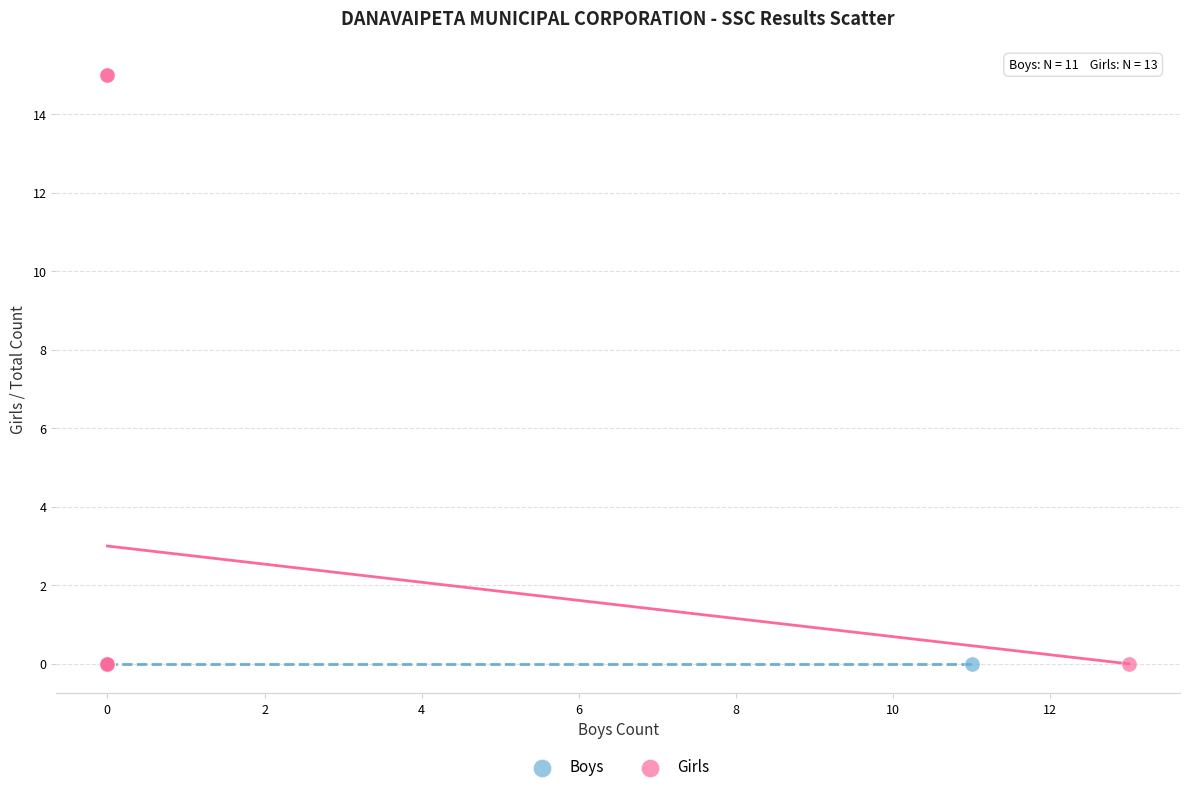

Which series contains the highest Y value?

Girls